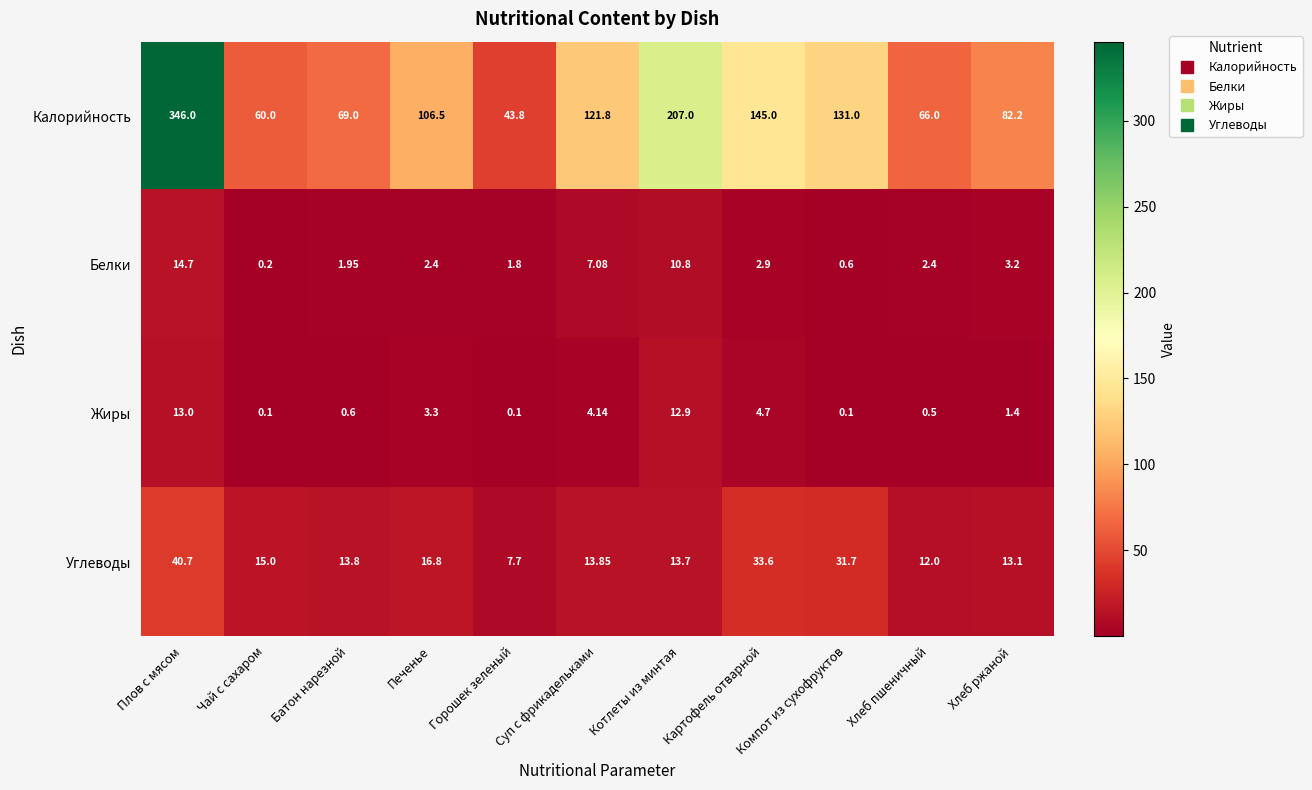

What is the minimum value shown in the chart?

0.1